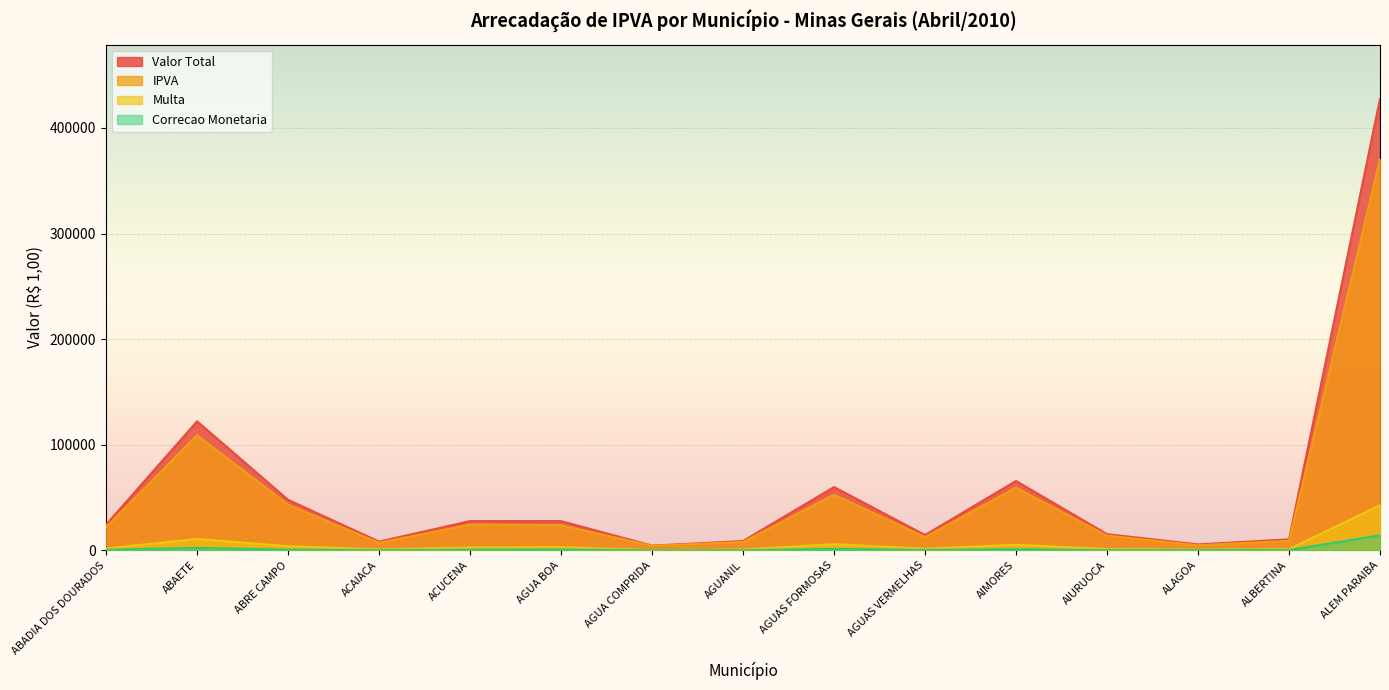

Reading right to left, transcribe all the data shown in this chart.

IPVA: ALEM PARAIBA=370569.1	ALBERTINA=9001.3	ALAGOA=4719.2	AIURUOCA=13937.0	AIMORES=59340.4	AGUAS VERMELHAS=12588.2	AGUAS FORMOSAS=52739.2	AGUANIL=7864.7	AGUA COMPRIDA=4231.9	AGUA BOA=23797.9	ACUCENA=24411.7	ACAIACA=7172.0	ABRE CAMPO=43295.9	ABAETE=109018.4	ABADIA DOS DOURADOS=21980.9
Multa: ALEM PARAIBA=42838.3	ALBERTINA=1116.3	ALAGOA=657.1	AIURUOCA=1215.4	AIMORES=5302.8	AGUAS VERMELHAS=1516.4	AGUAS FORMOSAS=5814.1	AGUANIL=788.6	AGUA COMPRIDA=191.6	AGUA BOA=3041.8	ACUCENA=2690.3	ACAIACA=873.6	ABRE CAMPO=3912.3	ABAETE=10852.6	ABADIA DOS DOURADOS=1728.6
Correcao Monetaria: ALEM PARAIBA=14231.5	ALBERTINA=287.5	ALAGOA=215.1	AIURUOCA=168.7	AIMORES=1054.8	AGUAS VERMELHAS=396.8	AGUAS FORMOSAS=1379.8	AGUANIL=133.7	AGUA COMPRIDA=20.5	AGUA BOA=847.5	ACUCENA=592.6	ACAIACA=204.8	ABRE CAMPO=643.0	ABAETE=2345.8	ABADIA DOS DOURADOS=561.0
Valor Total: ALEM PARAIBA=427638.8	ALBERTINA=10405.2	ALAGOA=5591.4	AIURUOCA=15321.0	AIMORES=65697.9	AGUAS VERMELHAS=14501.5	AGUAS FORMOSAS=59933.1	AGUANIL=8787.0	AGUA COMPRIDA=4444.0	AGUA BOA=27687.2	ACUCENA=27694.6	ACAIACA=8250.5	ABRE CAMPO=47851.2	ABAETE=122216.9	ABADIA DOS DOURADOS=24270.5